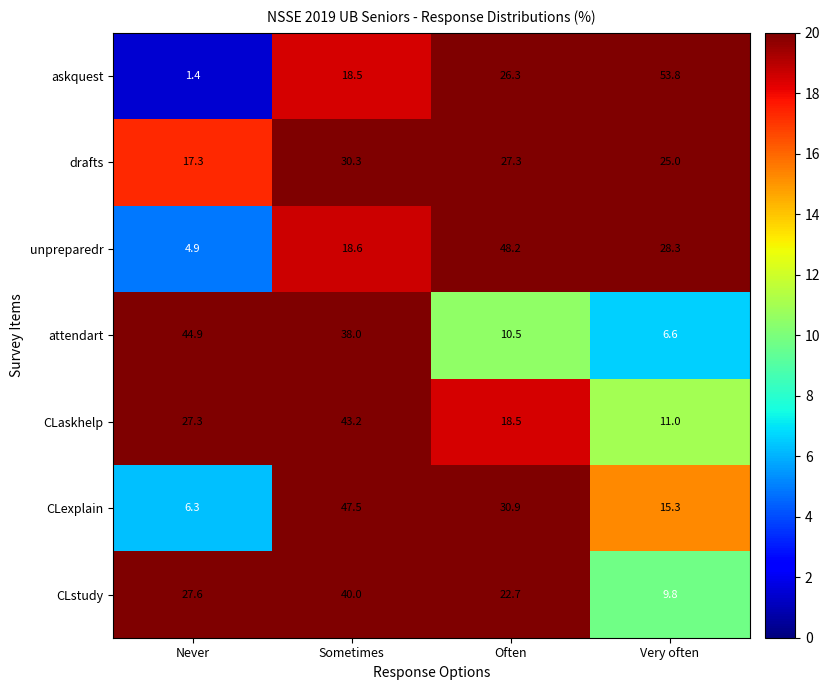

Where does the CLaskhelp series first go above 27?

Never